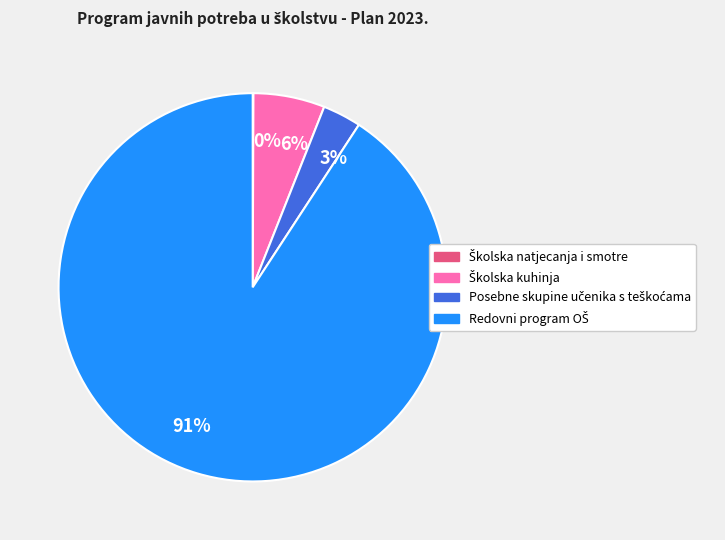

Is there a majority slice in this chart?

Yes